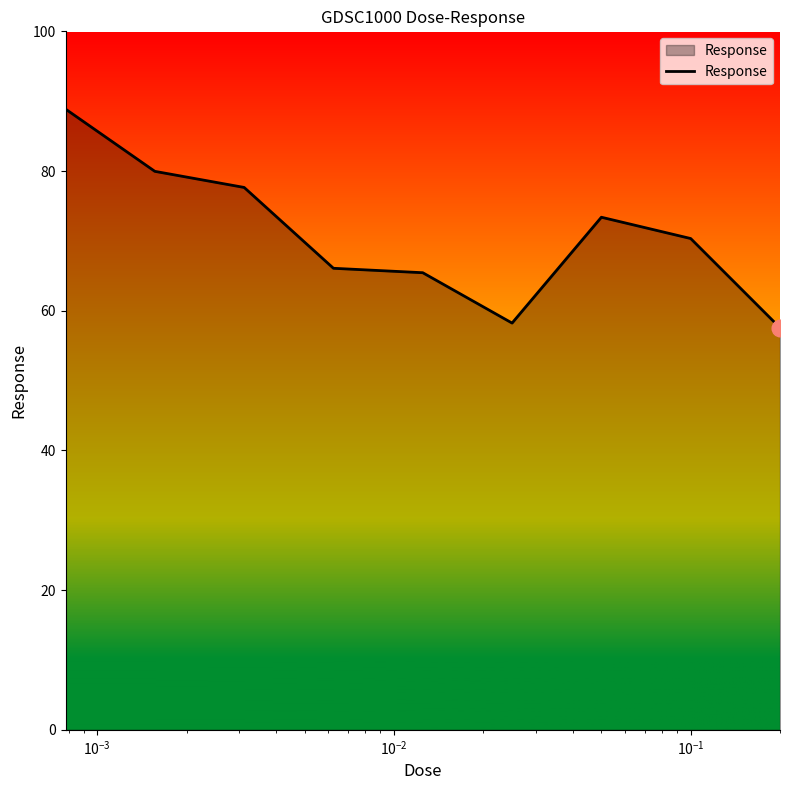

What is the minimum value shown in the chart?

57.6